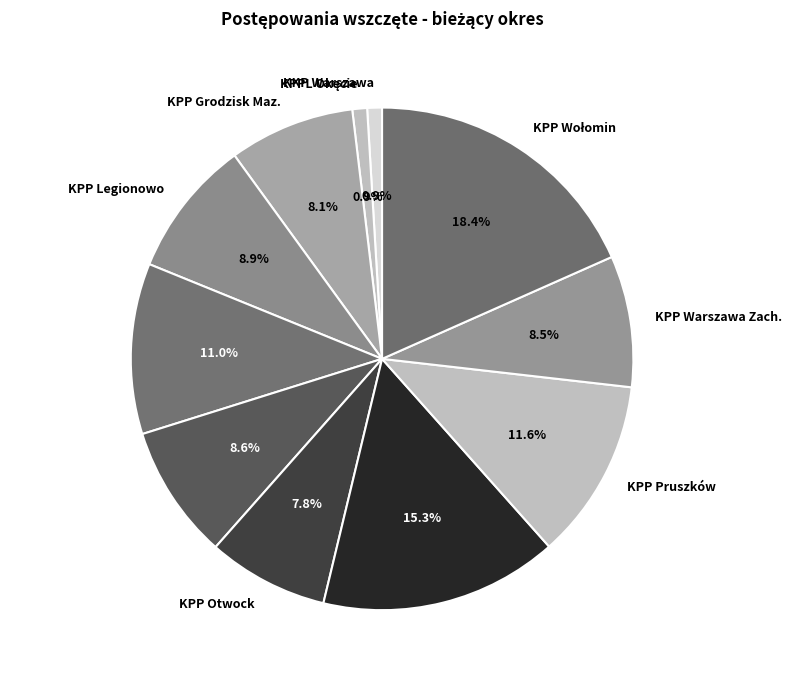

What portion of the pie excludes KKP Warszawa?

99.1%